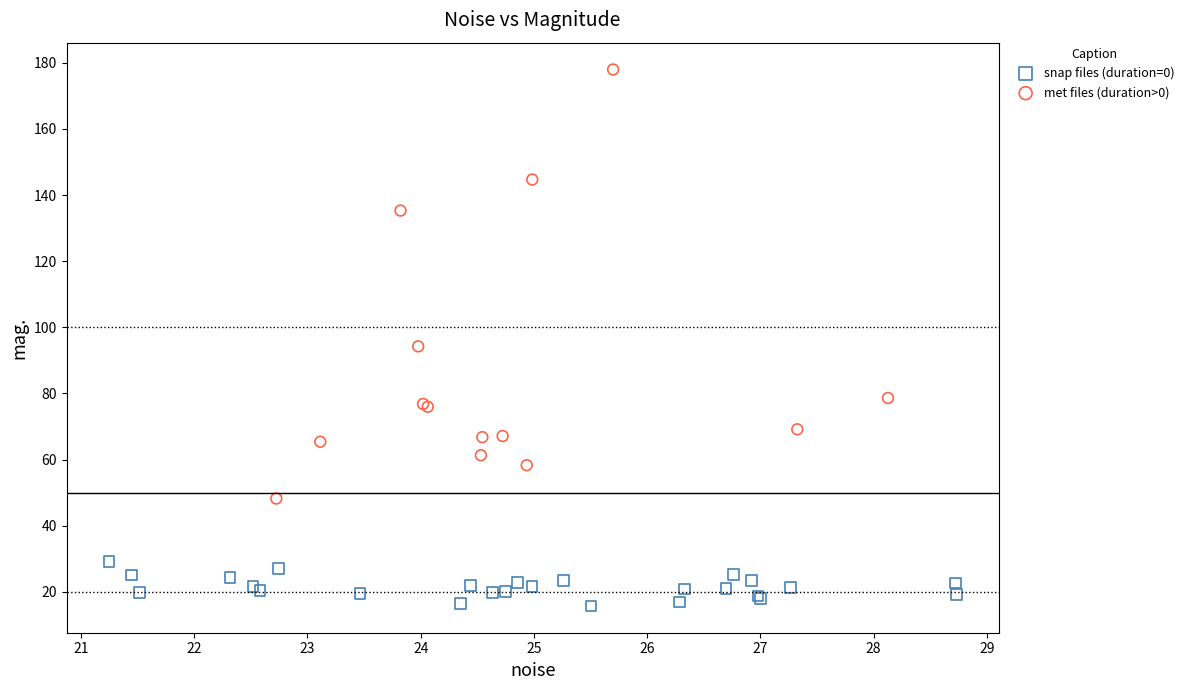

Which series contains the lowest Y value?

snap files (duration=0)